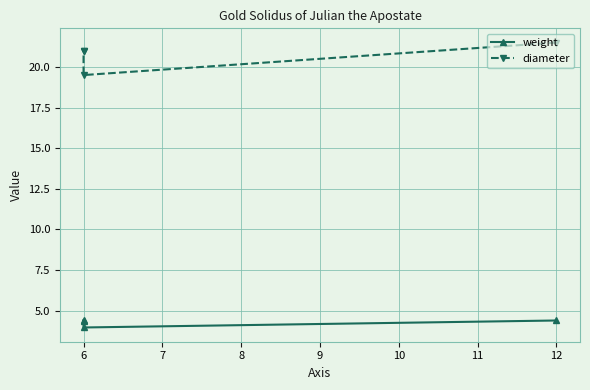

What is the sum of all weight values?

17.1